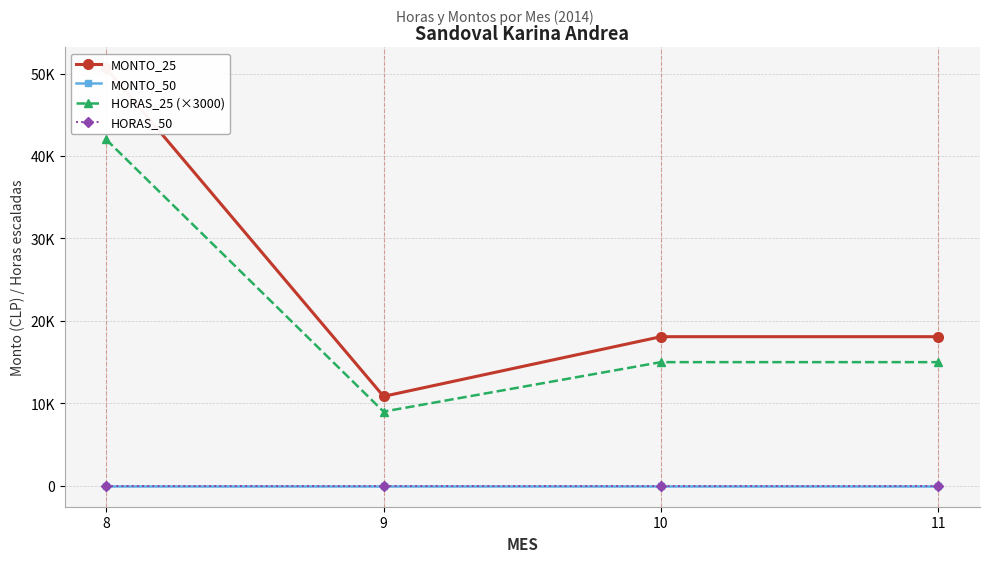

Reading left to right, transcribe all the data shown in this chart.

MONTO_25: 50641	10852	18086	18086
MONTO_50: 0	0	0	0
HORAS_25 (×3000): 42000	9000	15000	15000
HORAS_50: 0	0	0	0